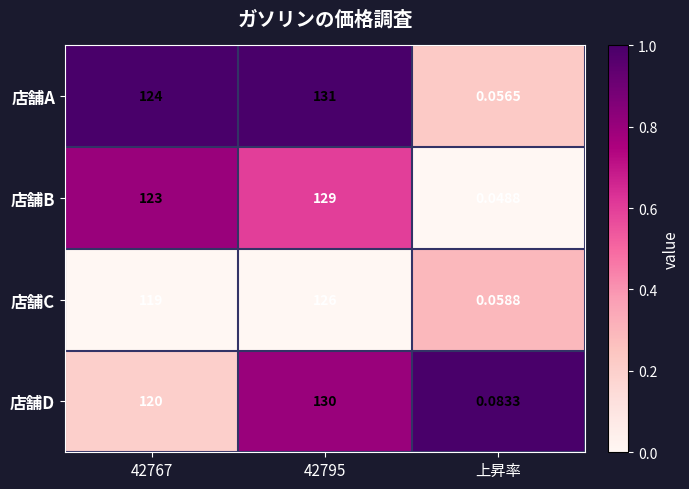

What is the greatest value displayed?

131.0